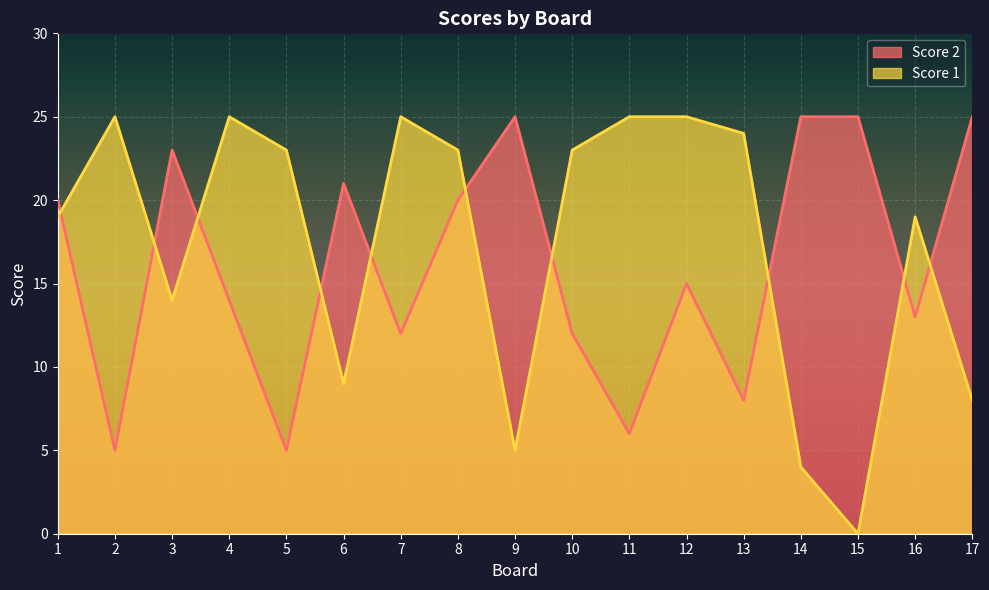

How many times do Score 2 and Score 1 cross each other?

10